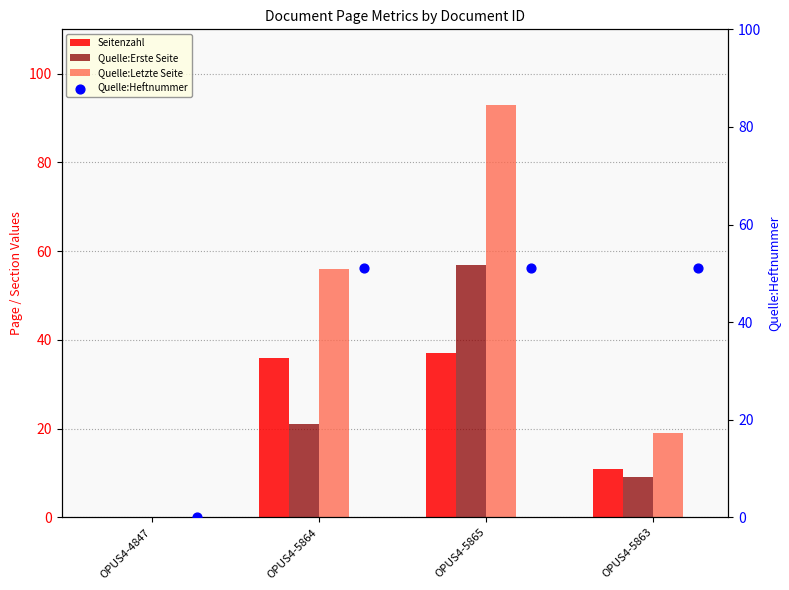

Which series reaches the maximum Y coordinate?

Quelle:Letzte Seite